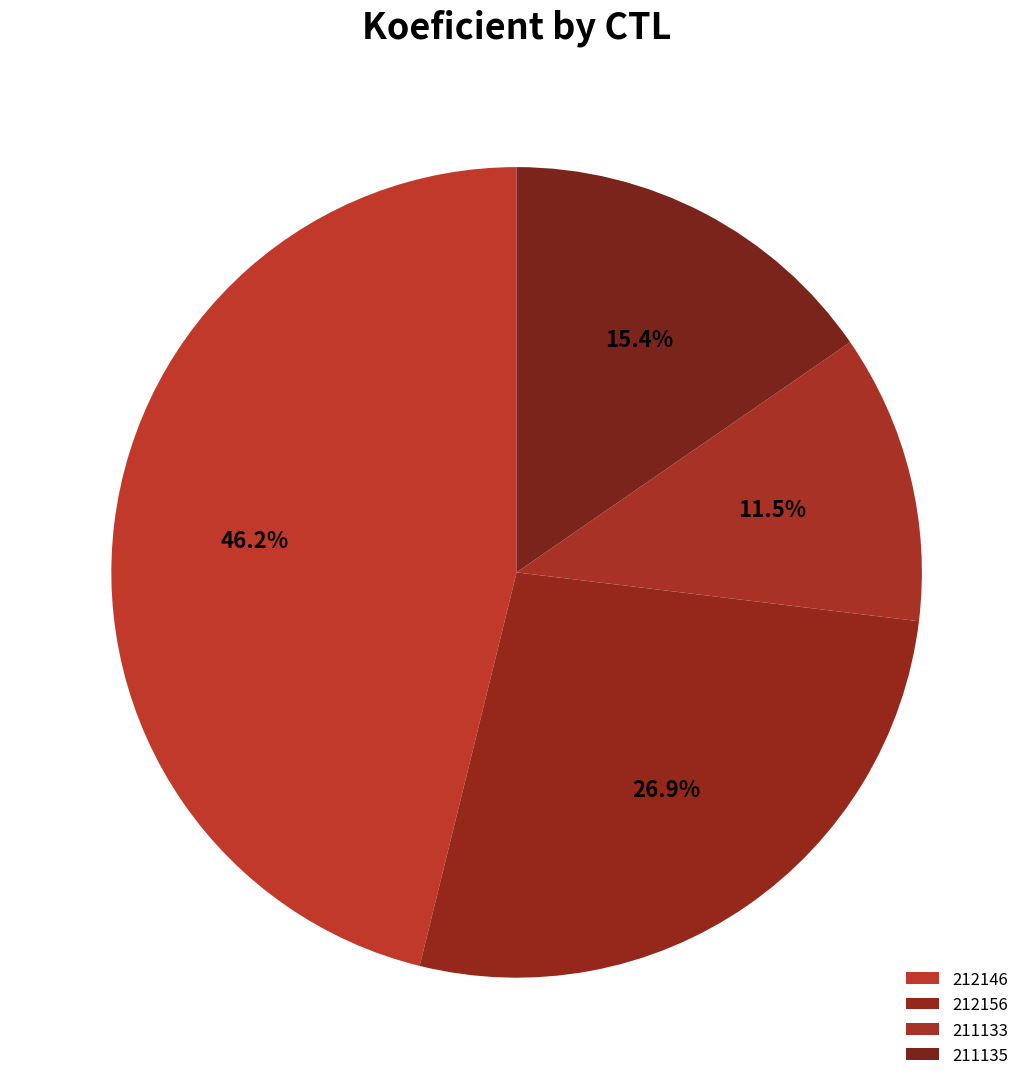

What percentage is the 211135 slice, to the nearest percent?

15%